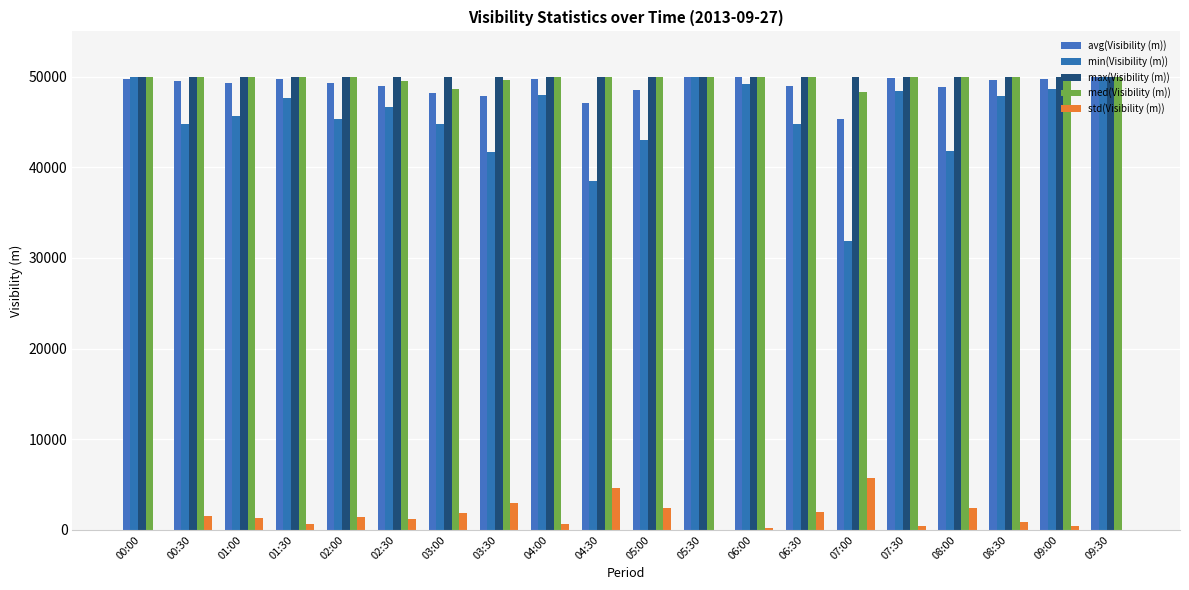

True or false: med(Visibility (m)) has a value of 23651 at 09:30.

False